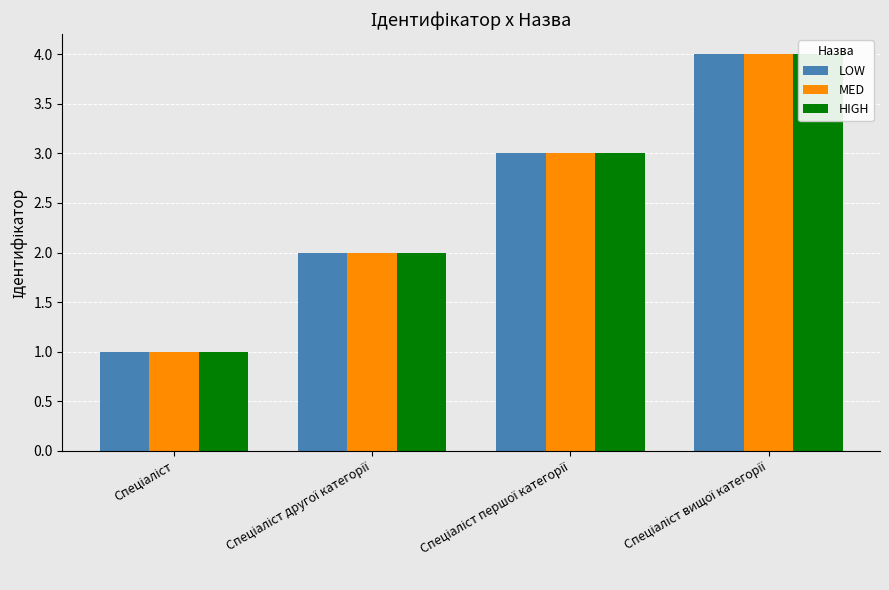

At Спеціаліст другої категорії, list the series in order from smallest to largest.

LOW, MED, HIGH